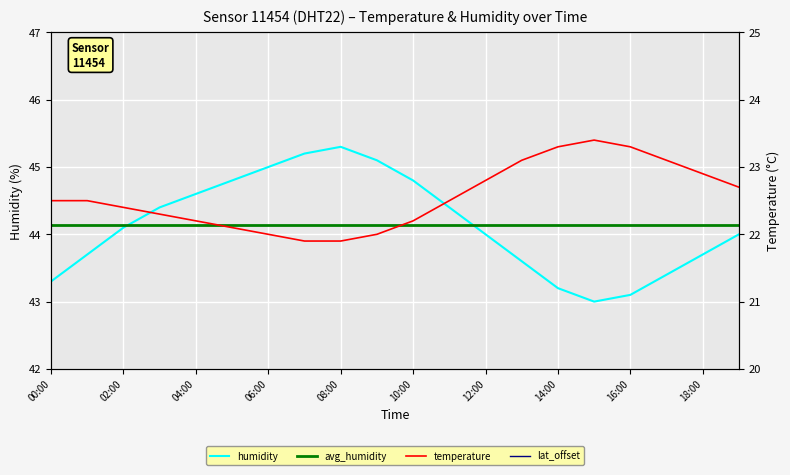

The value of humidity at 04:00 is 44.6. True or false?

True